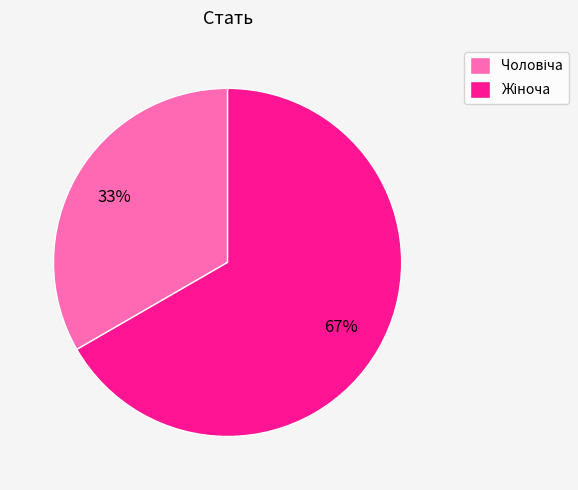

To the nearest percent, what is the average slice percentage?

50%